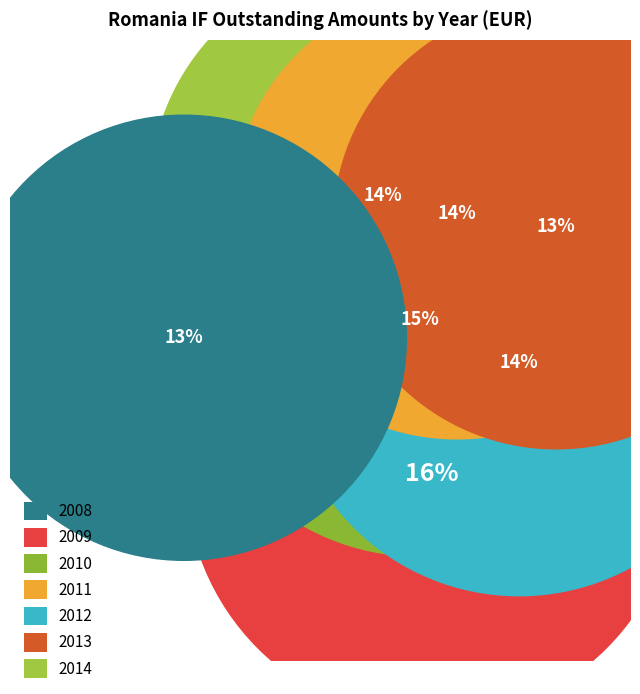

To the nearest percent, what is the difference between the largest and smallest slice percentages?

3%